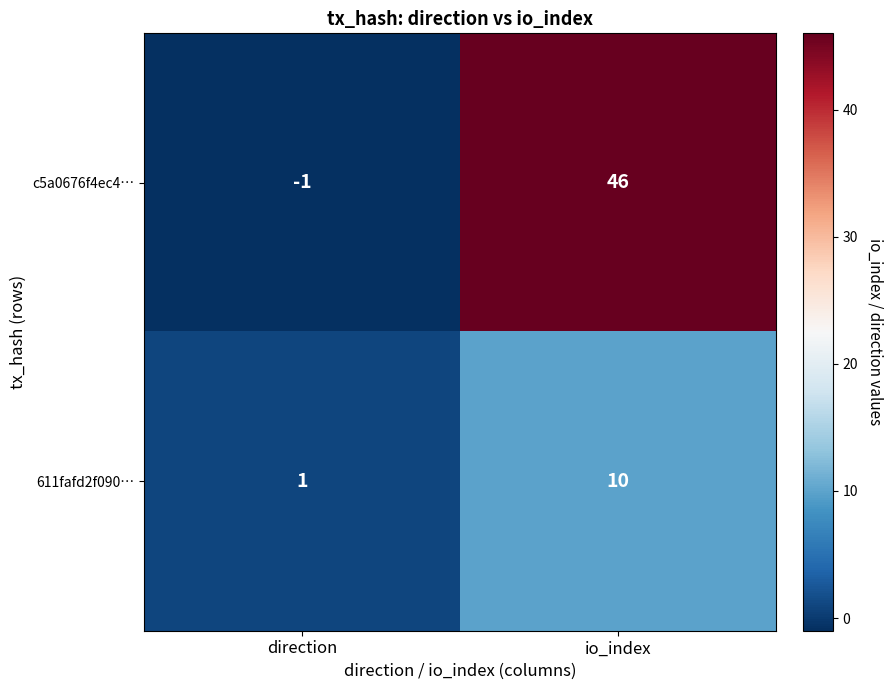

What is the sum of all c5a0676f4ec4… values?

45